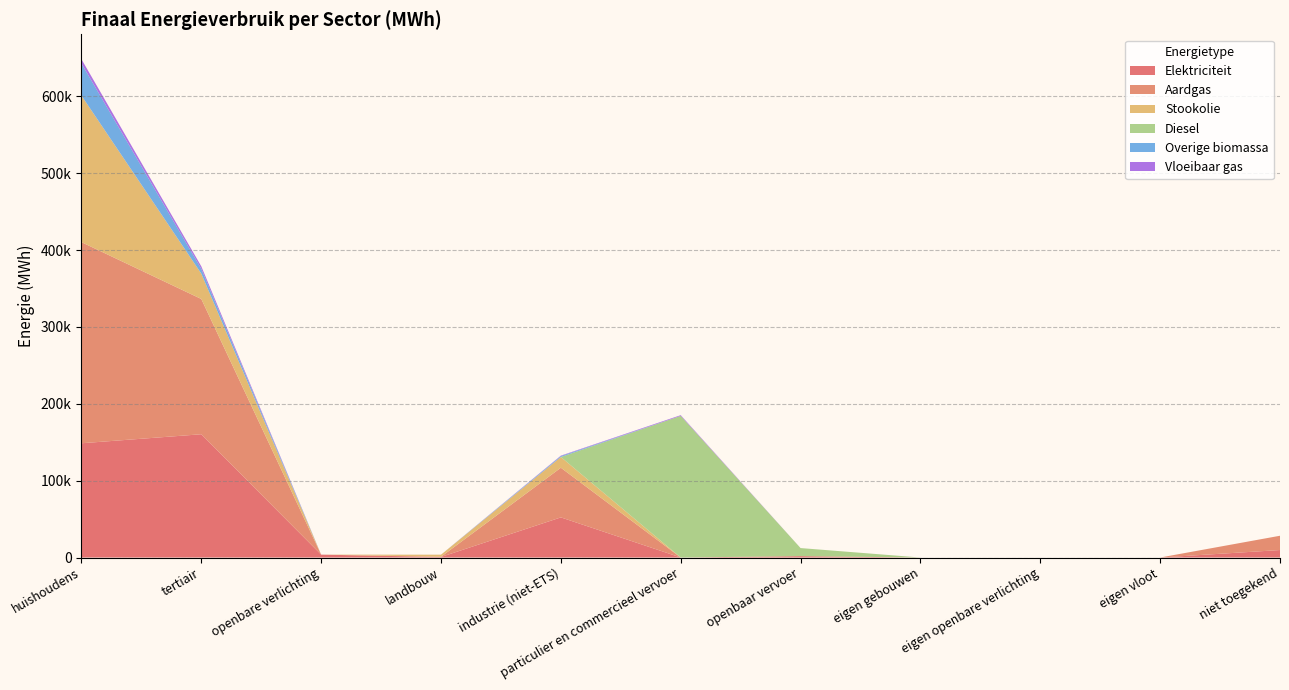

Reading left to right, list all the values displayed in this chart.

Elektriciteit: huishoudens=148663.7	tertiair=160392.3	openbare verlichting=3753.4	landbouw=718.9	industrie (niet-ETS)=52215.7	particulier en commercieel vervoer=2.5	openbaar vervoer=1805.2	eigen gebouwen=0.0	eigen openbare verlichting=0.0	eigen vloot=0.0	niet toegekend=9743.9
Aardgas: huishoudens=261670.0	tertiair=175988.9	openbare verlichting=0.0	landbouw=273.7	industrie (niet-ETS)=64594.0	particulier en commercieel vervoer=8.6	openbaar vervoer=0.0	eigen gebouwen=0.0	eigen openbare verlichting=0.0	eigen vloot=0.0	niet toegekend=18588.7
Stookolie: huishoudens=190654.0	tertiair=32964.1	openbare verlichting=0.0	landbouw=2693.6	industrie (niet-ETS)=13996.2	particulier en commercieel vervoer=0.0	openbaar vervoer=0.0	eigen gebouwen=0.0	eigen openbare verlichting=0.0	eigen vloot=0.0	niet toegekend=0.0
Diesel: huishoudens=0.0	tertiair=0.0	openbare verlichting=0.0	landbouw=0.0	industrie (niet-ETS)=0.0	particulier en commercieel vervoer=184289.4	openbaar vervoer=10489.5	eigen gebouwen=0.0	eigen openbare verlichting=0.0	eigen vloot=0.0	niet toegekend=0.0
Overige biomassa: huishoudens=41775.1	tertiair=6188.6	openbare verlichting=0.0	landbouw=0.0	industrie (niet-ETS)=1212.7	particulier en commercieel vervoer=0.0	openbaar vervoer=0.0	eigen gebouwen=0.0	eigen openbare verlichting=0.0	eigen vloot=0.0	niet toegekend=0.0
Vloeibaar gas: huishoudens=5585.4	tertiair=3303.5	openbare verlichting=0.0	landbouw=6.5	industrie (niet-ETS)=566.8	particulier en commercieel vervoer=914.5	openbaar vervoer=0.0	eigen gebouwen=0.0	eigen openbare verlichting=0.0	eigen vloot=0.0	niet toegekend=0.0